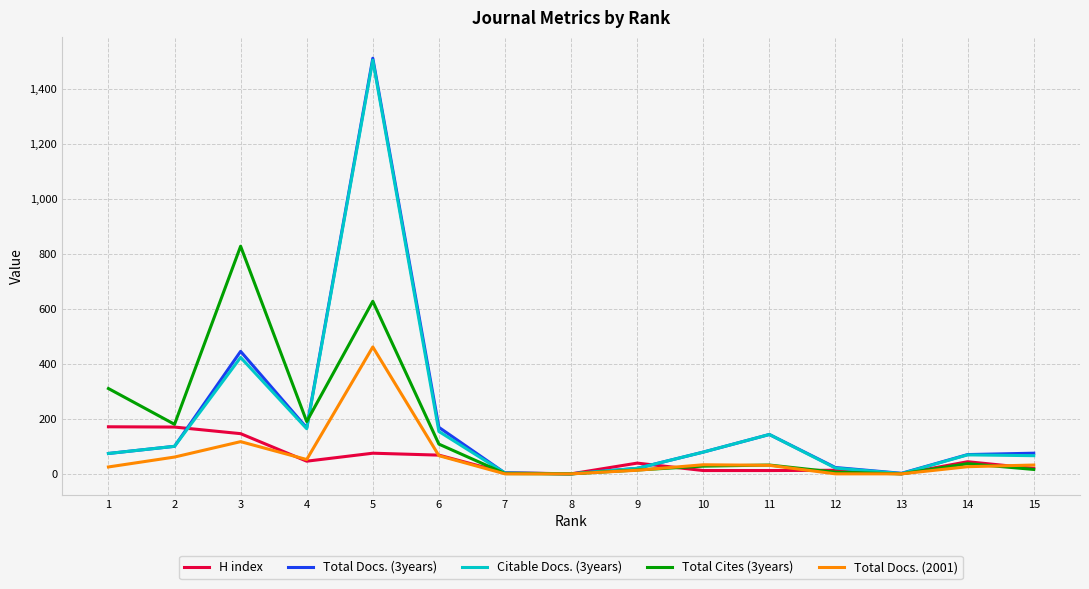

At which label does Total Docs. (2001) reach its peak?

5